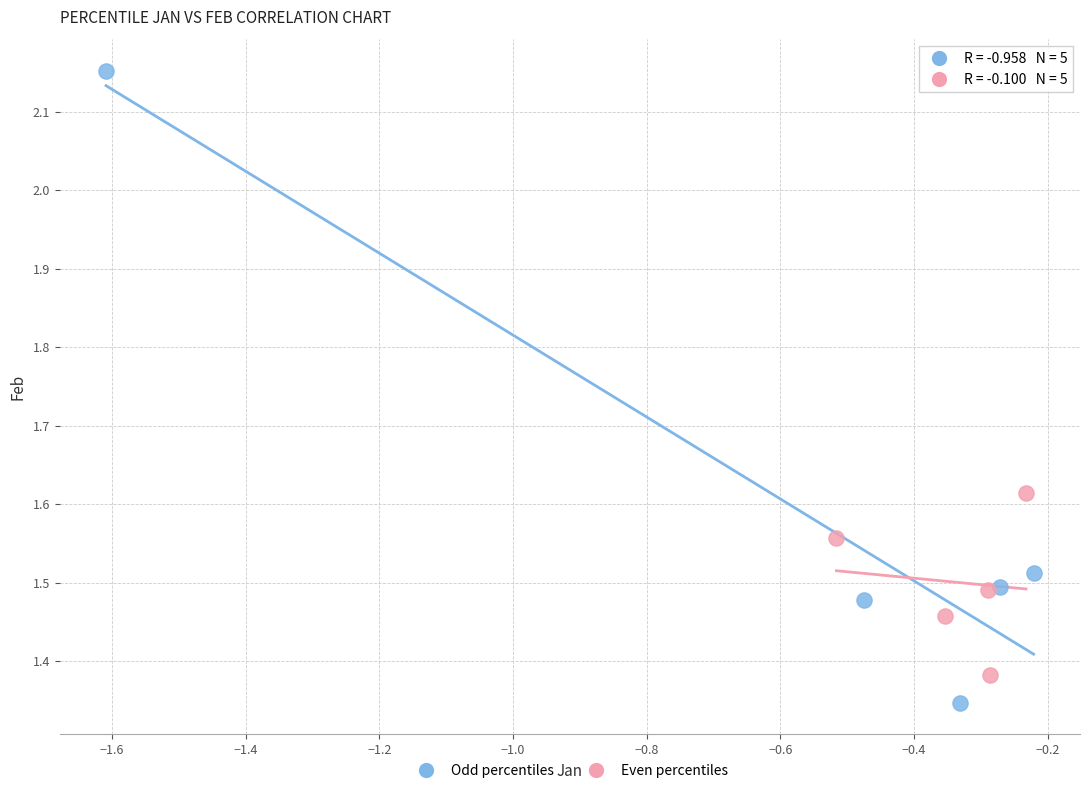

Which series reaches the maximum Y coordinate?

Odd percentiles